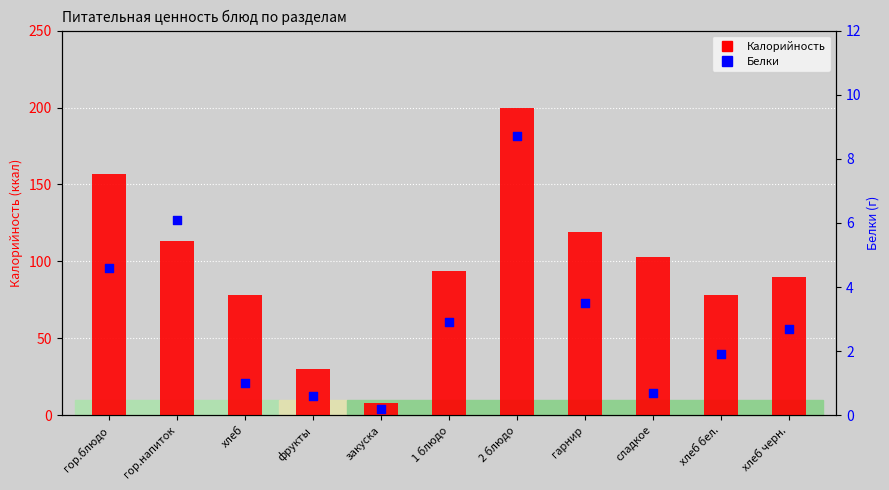

Which series has the largest Y range (max minus min)?

Калорийность